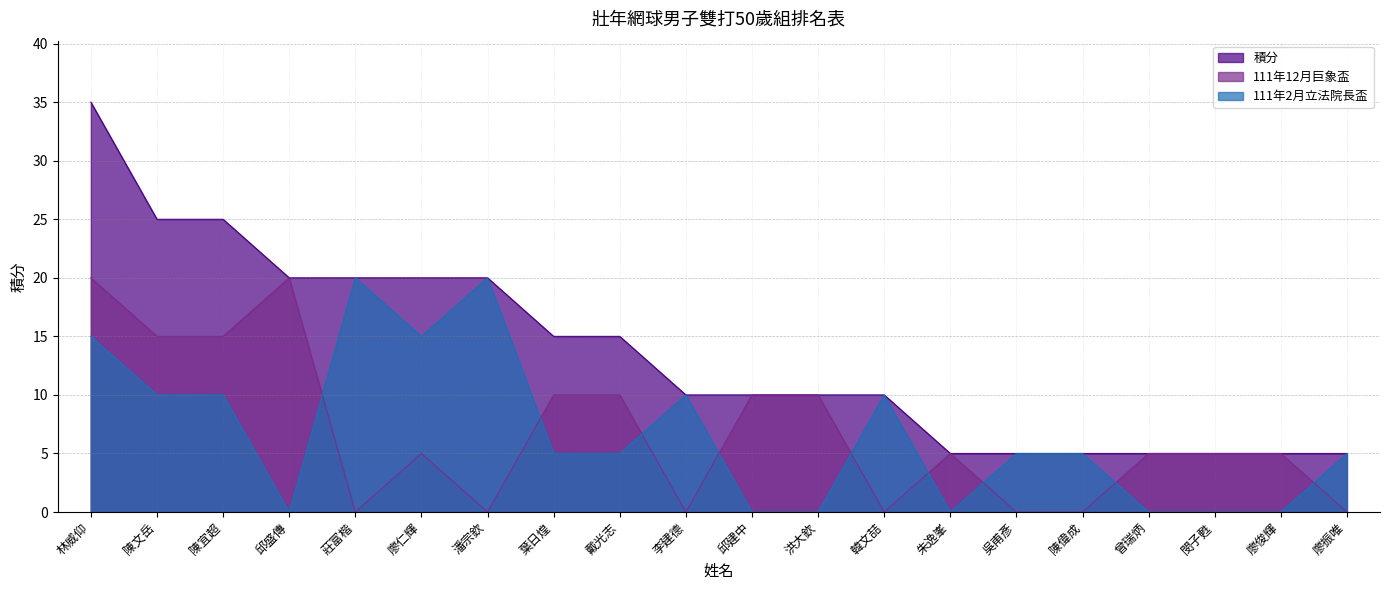

What is the total value across all series at 陳宜超?

50